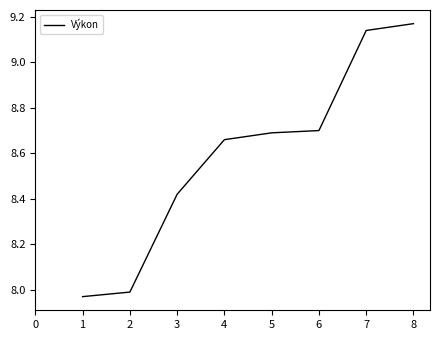

How many values are below 8?

2